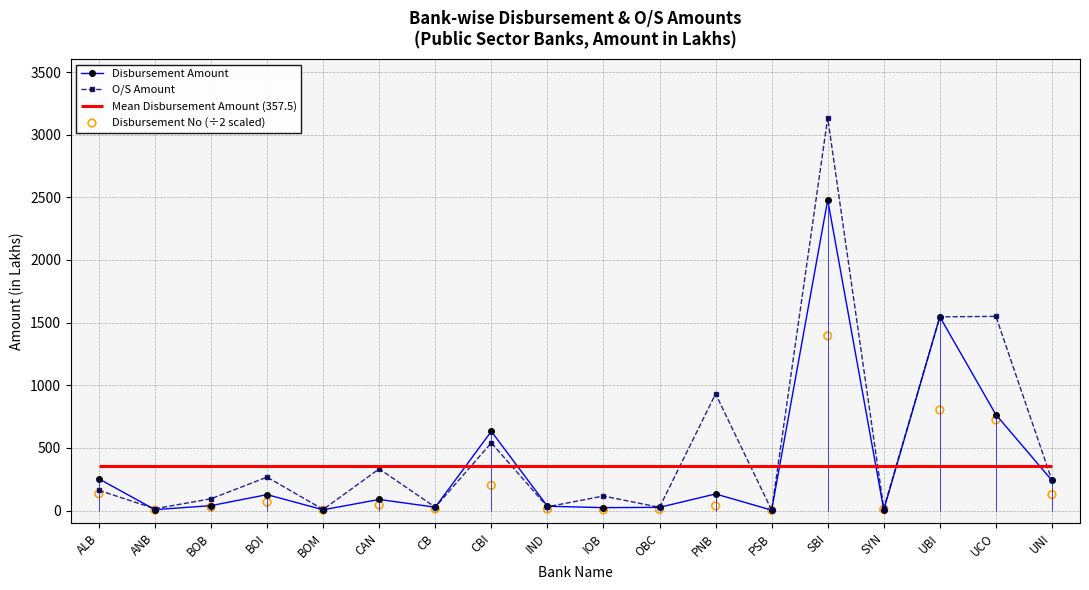

What value does the Disbursement Amount series have at UBI?

1546.3